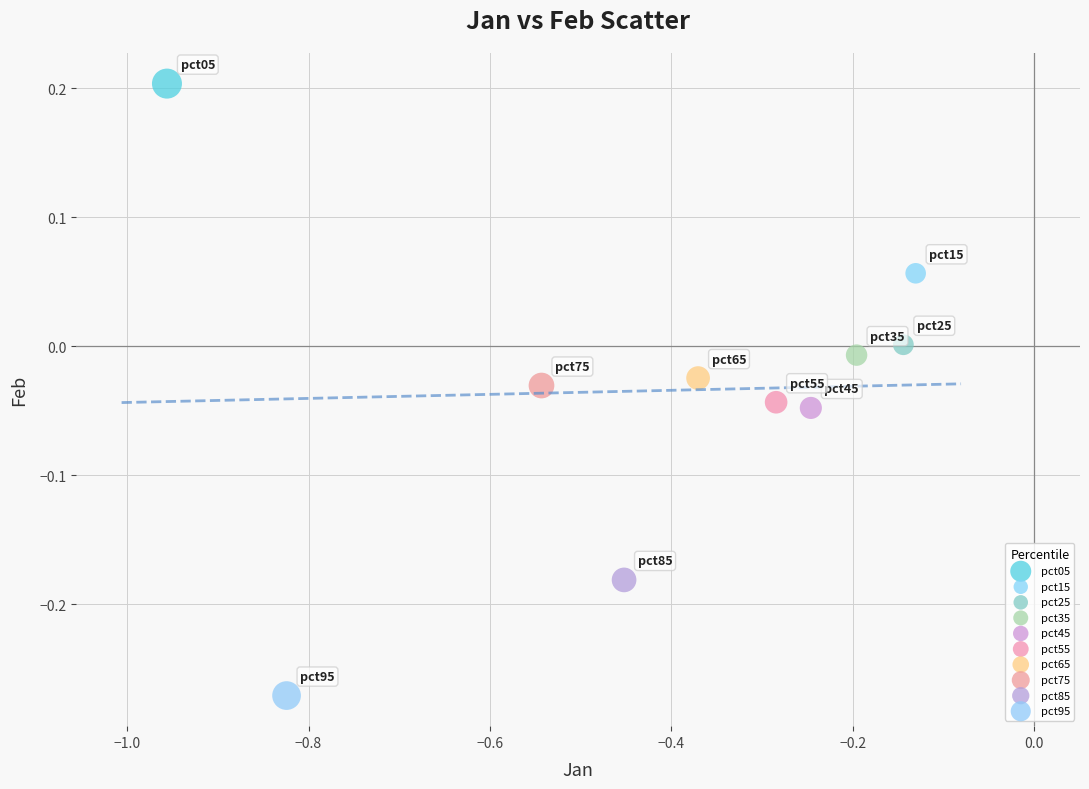

What are all the series names shown in the legend?

pct05, pct15, pct25, pct35, pct45, pct55, pct65, pct75, pct85, pct95